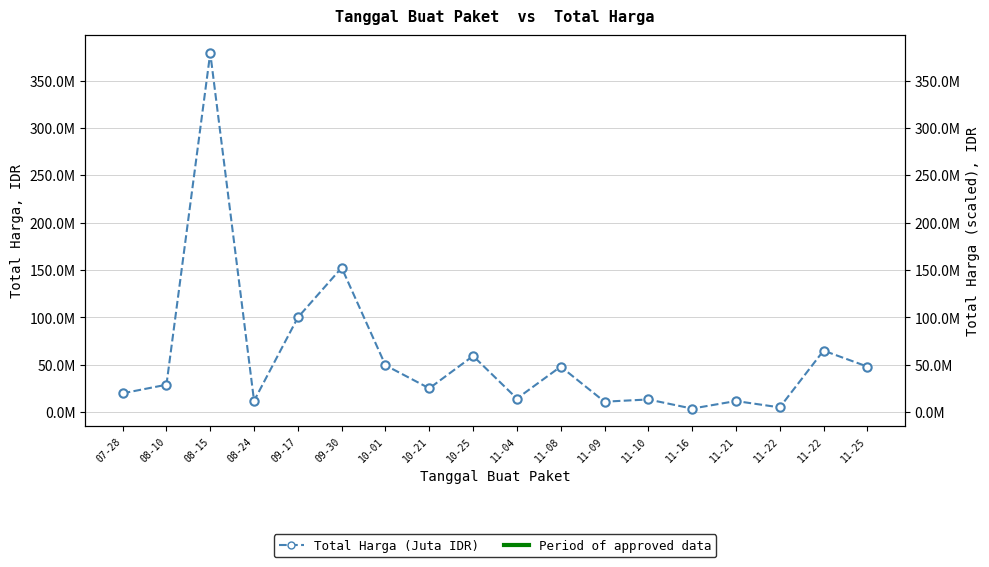

Which label corresponds to the largest value in the chart?

08-15